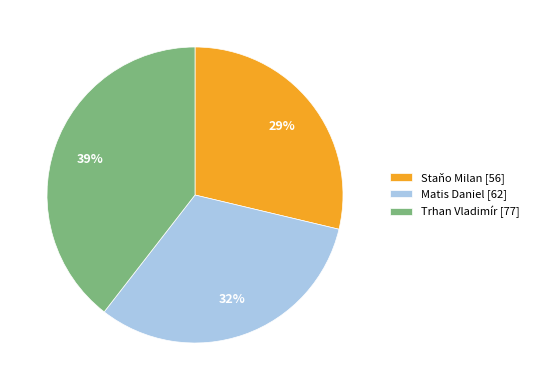

To the nearest percent, what is the average slice percentage?

33%